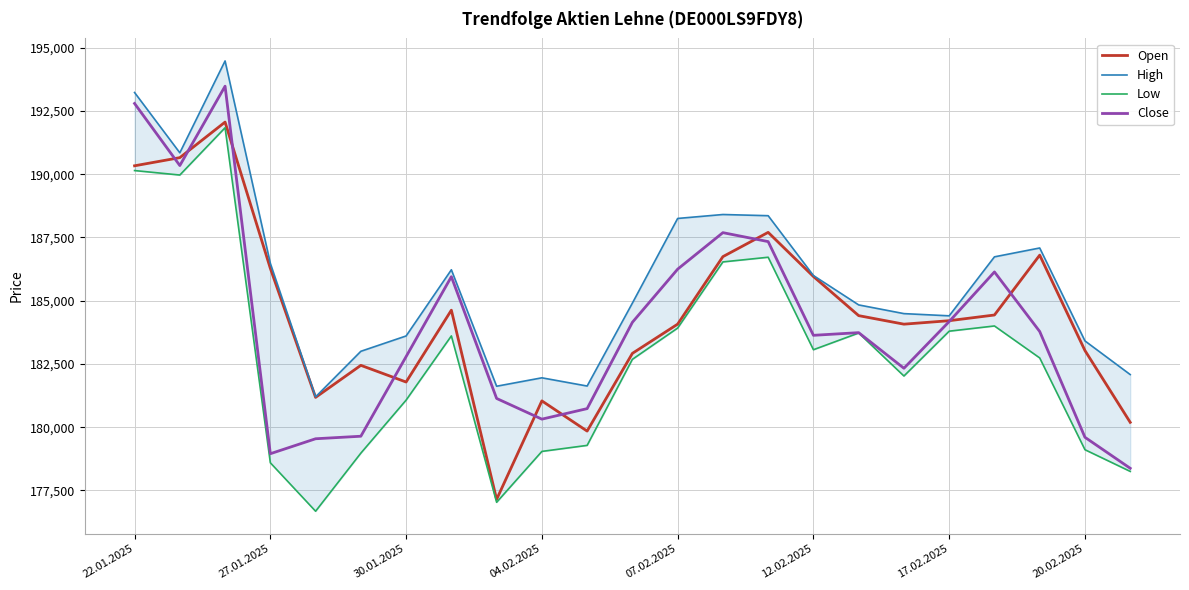

True or false: Open and Low cross at least once.

False